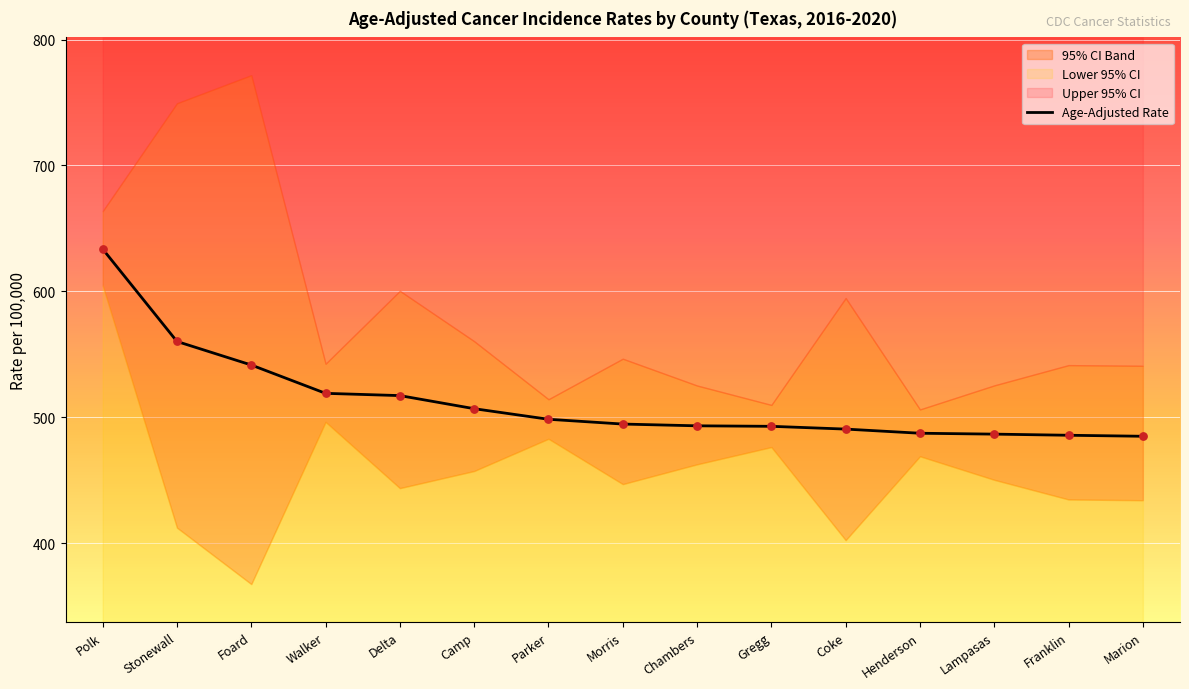

Between Chambers and Henderson, which is larger?

Chambers